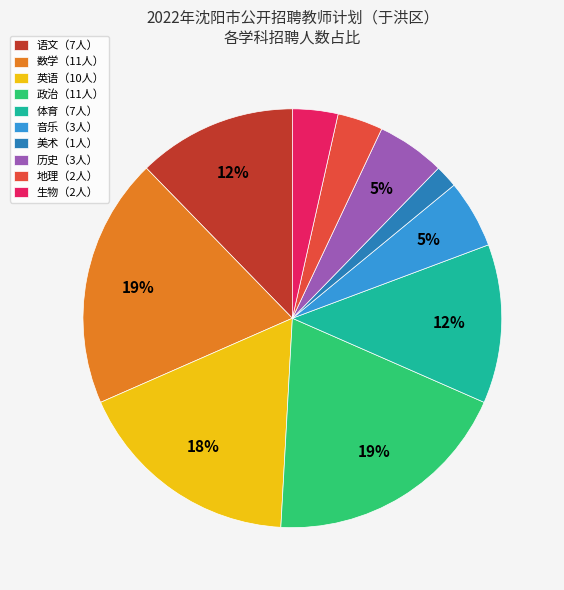

Is there any slice that represents more than half of the pie?

No